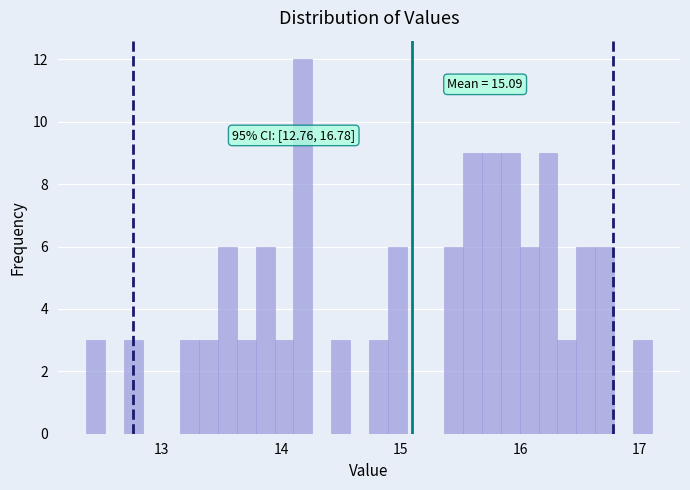

Read against the x-axis, roughly where is the centre of the tallest bar?

14.2